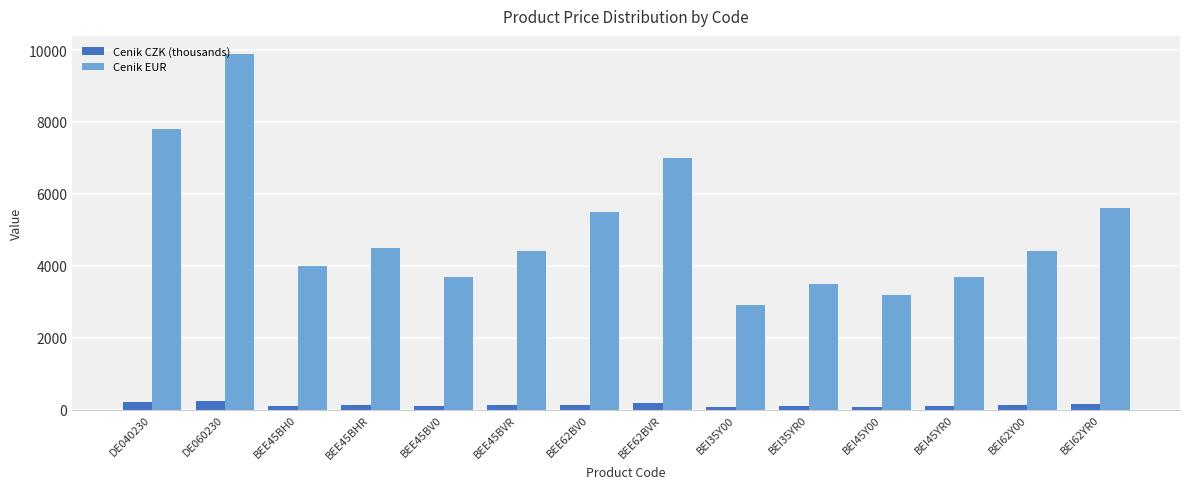

Which series has the widest spread of values?

Cenik EUR